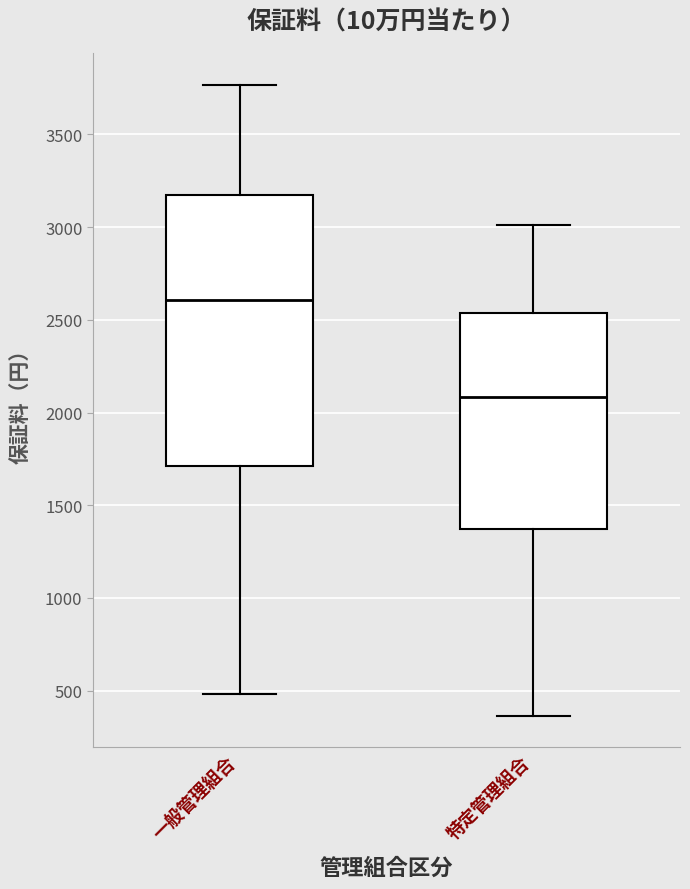

Where does the lower whisker of the box for 一般管理組合 end on the y-axis? The values are not printed on the chart, so give them approximately, as read against the axis.

500